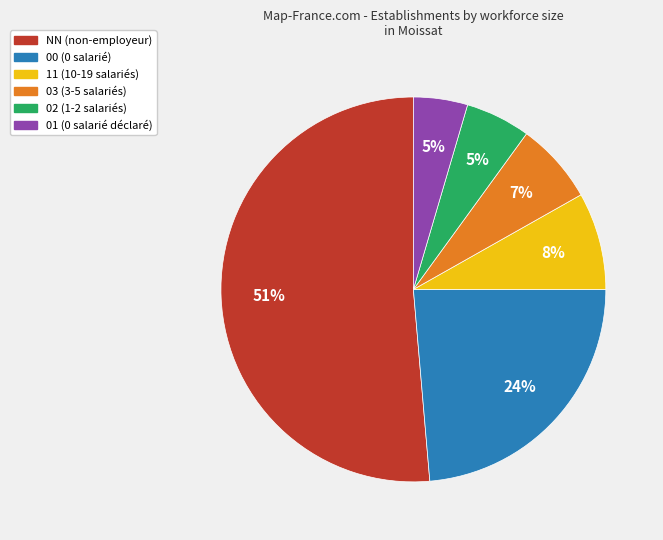

Does any single category account for the majority?

Yes